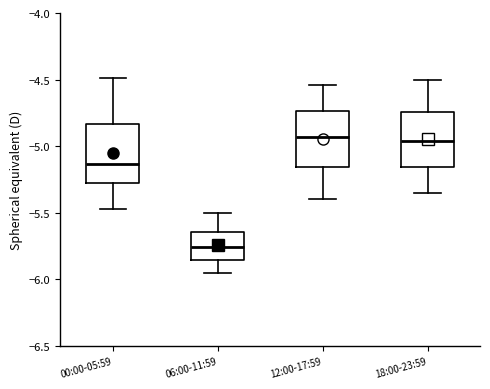

Where is the lower edge of the box for 18:00-23:59 on the y-axis? The values are not printed on the chart, so give them approximately, as read against the axis.

-5.15